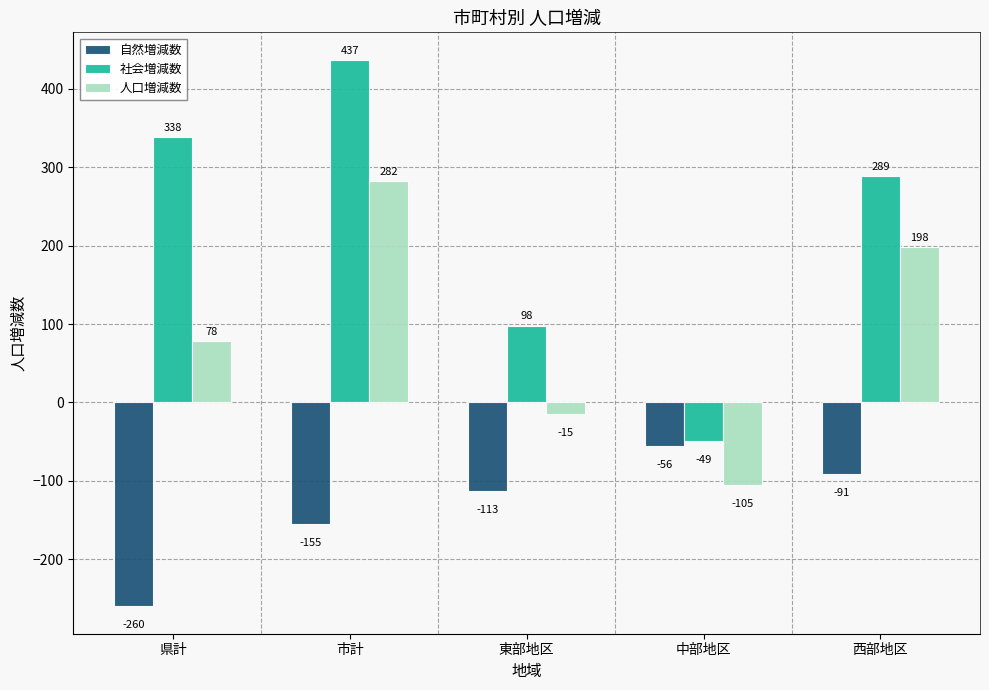

Is the value of 自然増減数 at 東部地区 greater than the value of 社会増減数 at 東部地区?

No